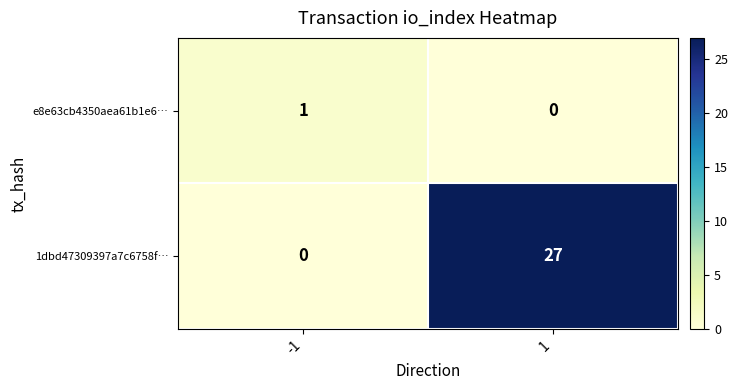

True or false: 1dbd47309397a7c6758f… has a value of 27 at 1.

True